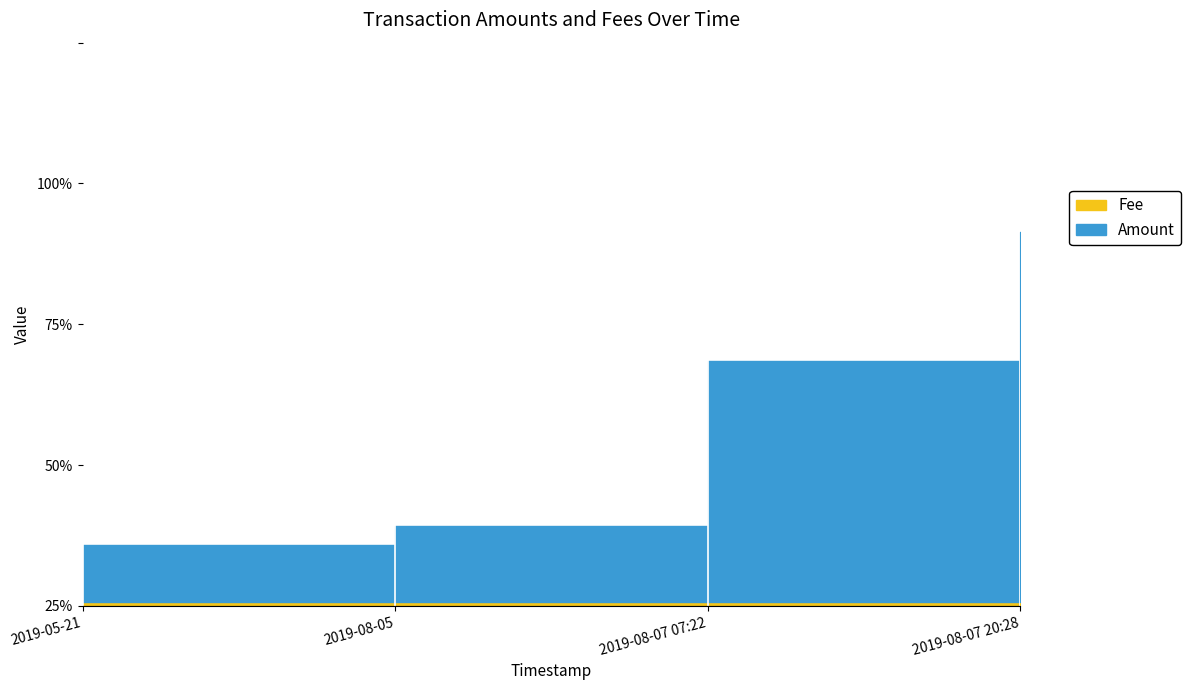

What is the label of the 4th point from the left?

2019-08-07 20:28